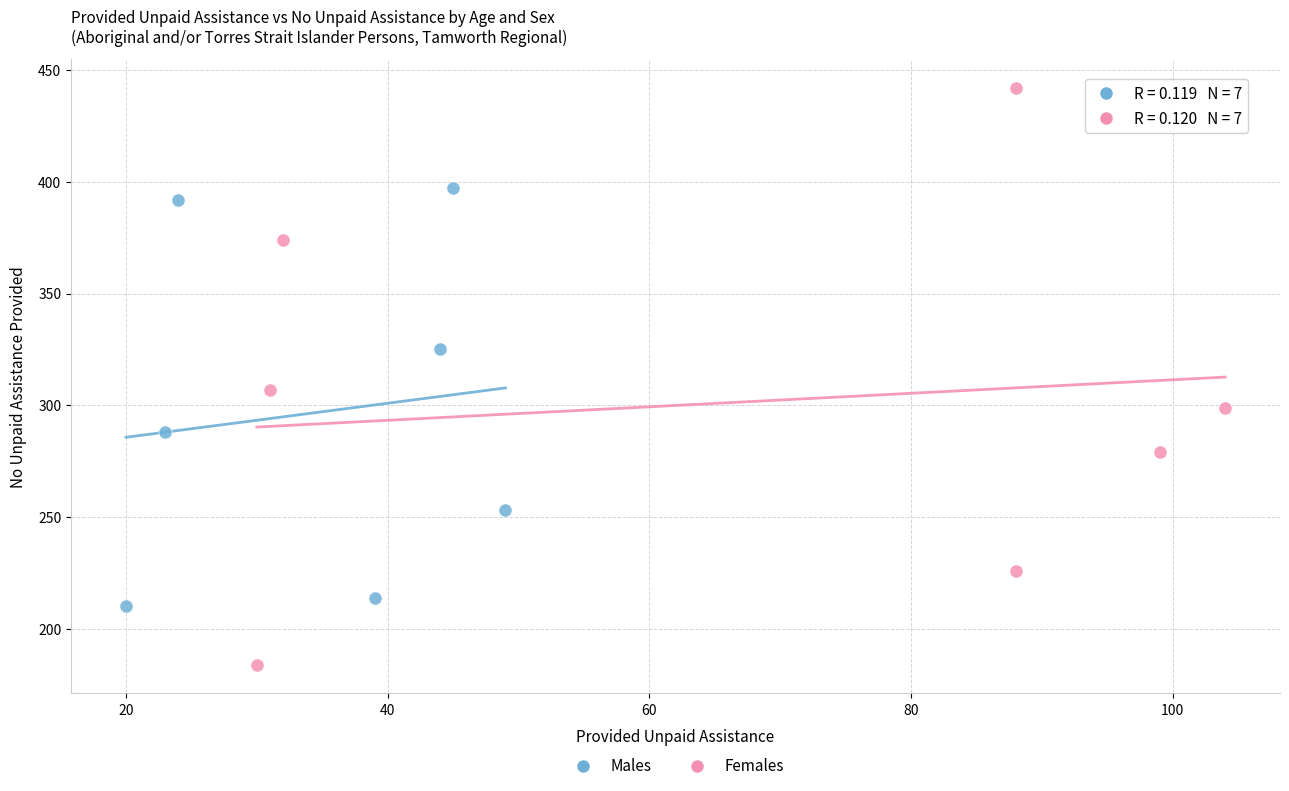

Which series has the widest spread of Y values?

Females